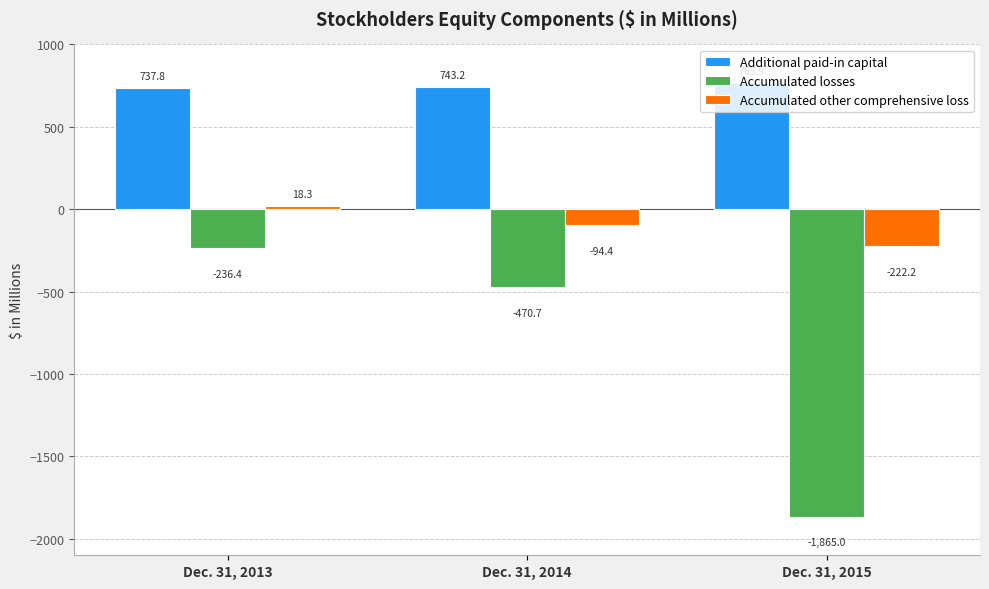

At which label does Accumulated losses reach its peak?

Dec. 31, 2013